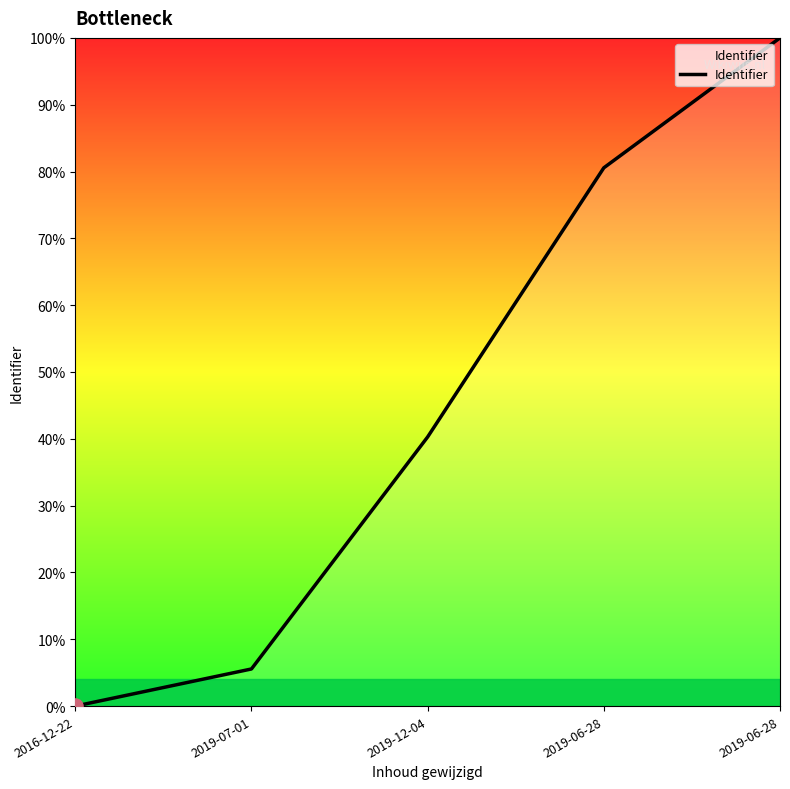

What is the change in value from 2019-07-01 to 2019-12-04?

+0.3